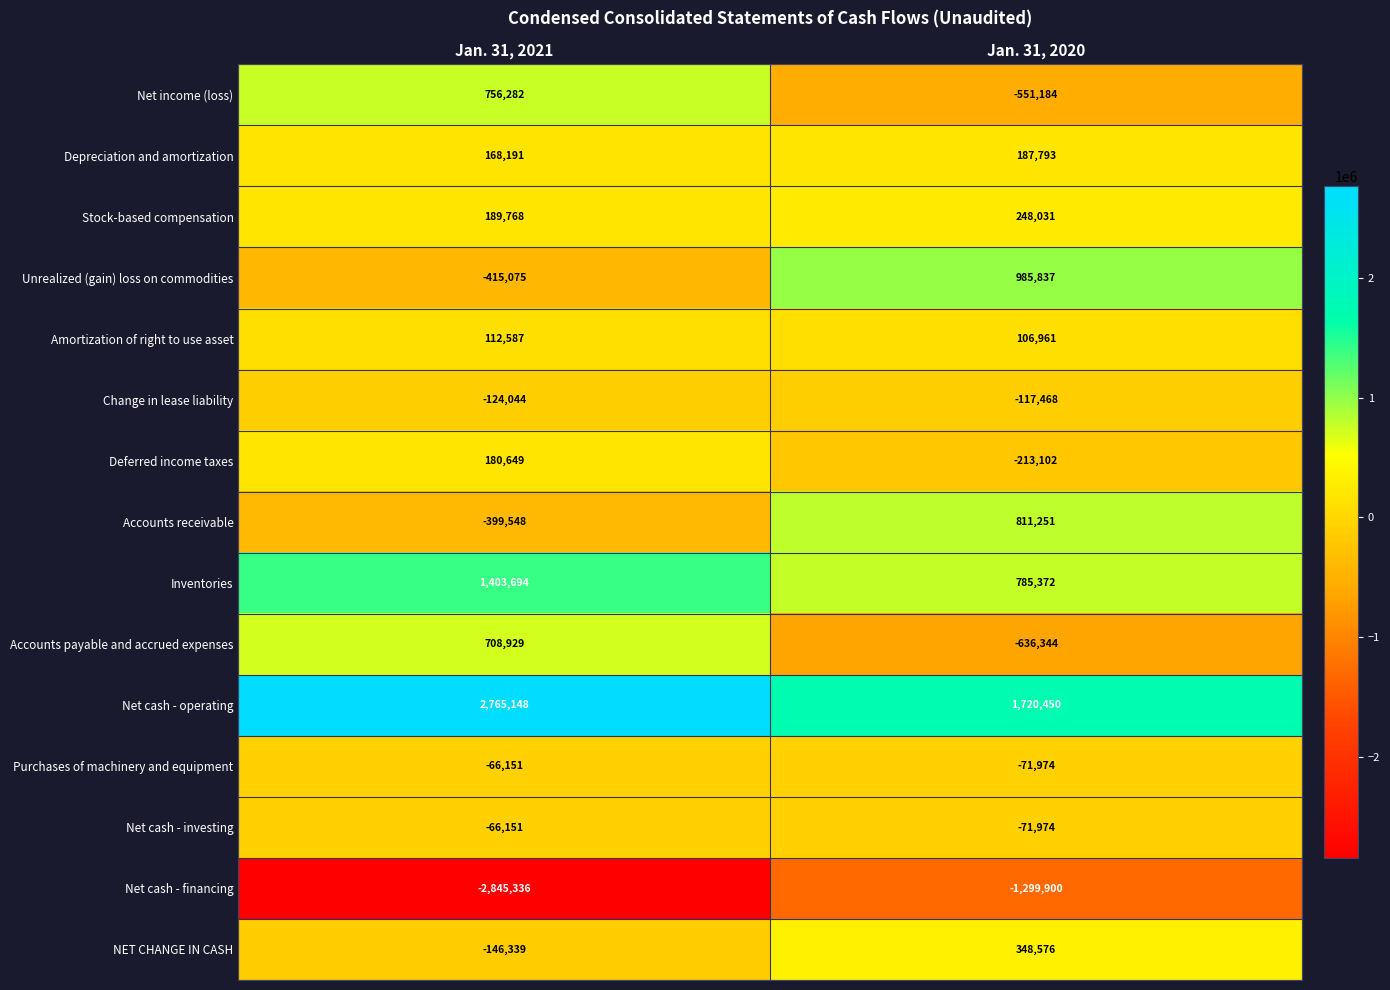

Which series has the largest range (max minus min)?

Net cash - financing